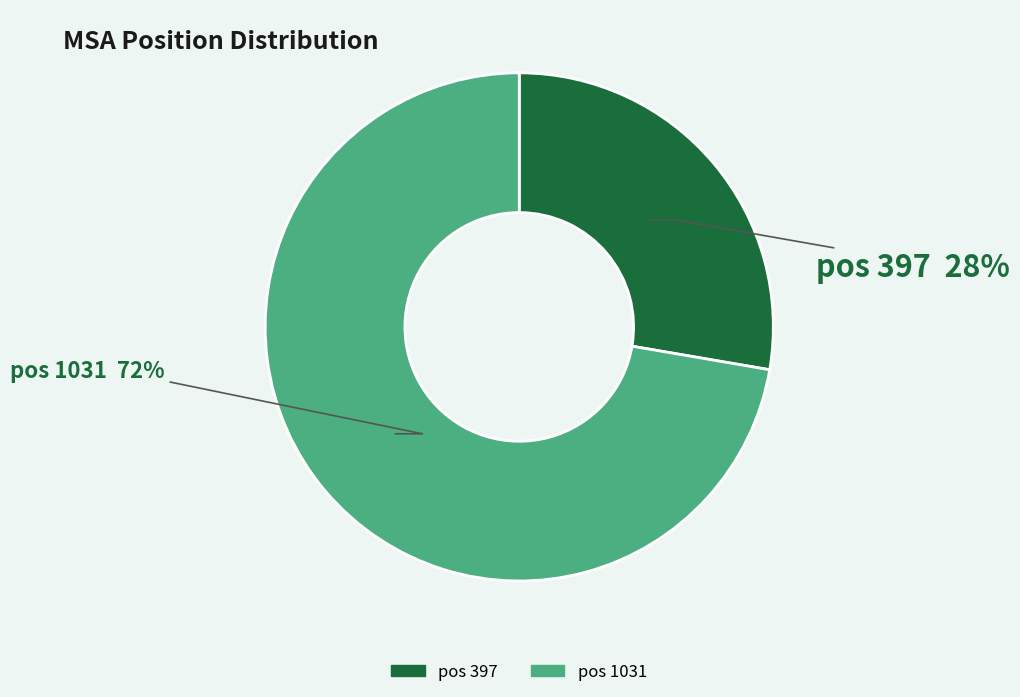

Does any single category account for the majority?

Yes